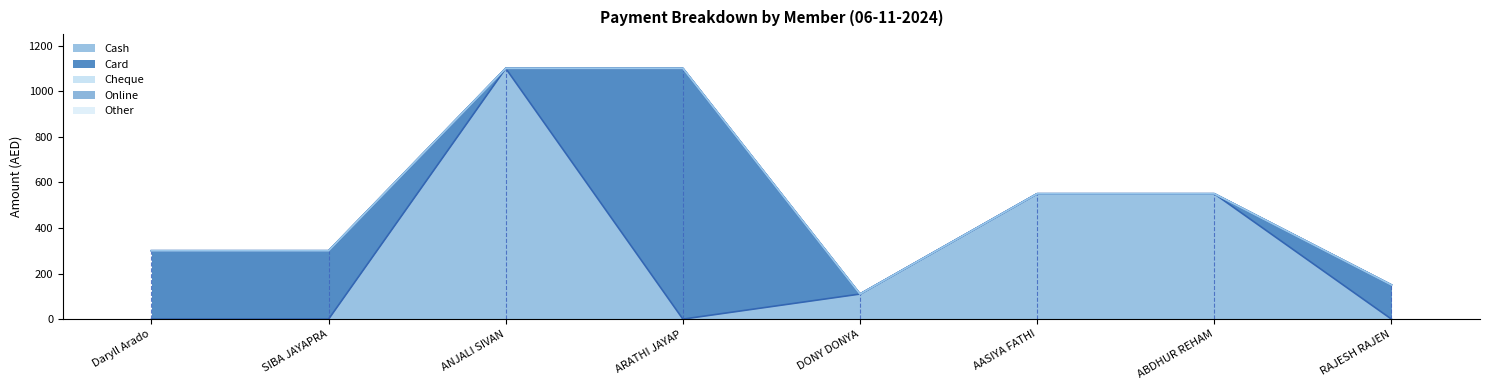

True or false: Cash and Cheque intersect in this chart.

False